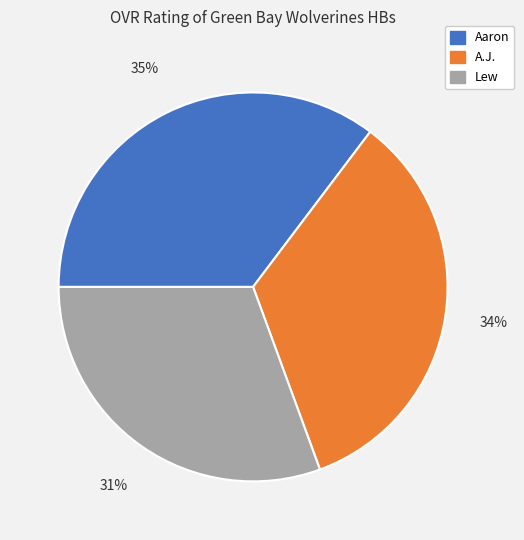

Does Lew account for over 50% of the chart?

No